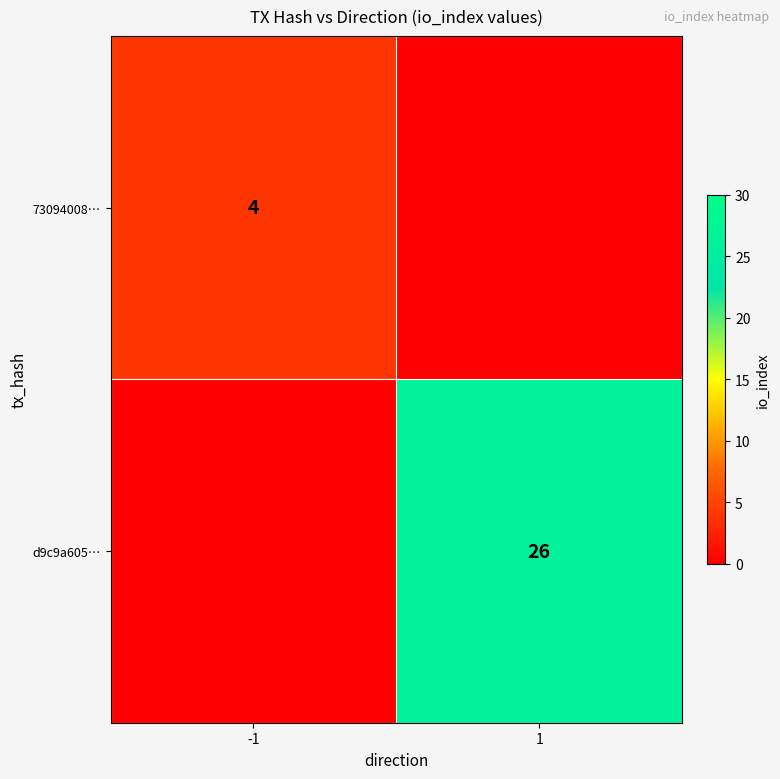

True or false: d9c9a605… has a value of 17 at 1.

False